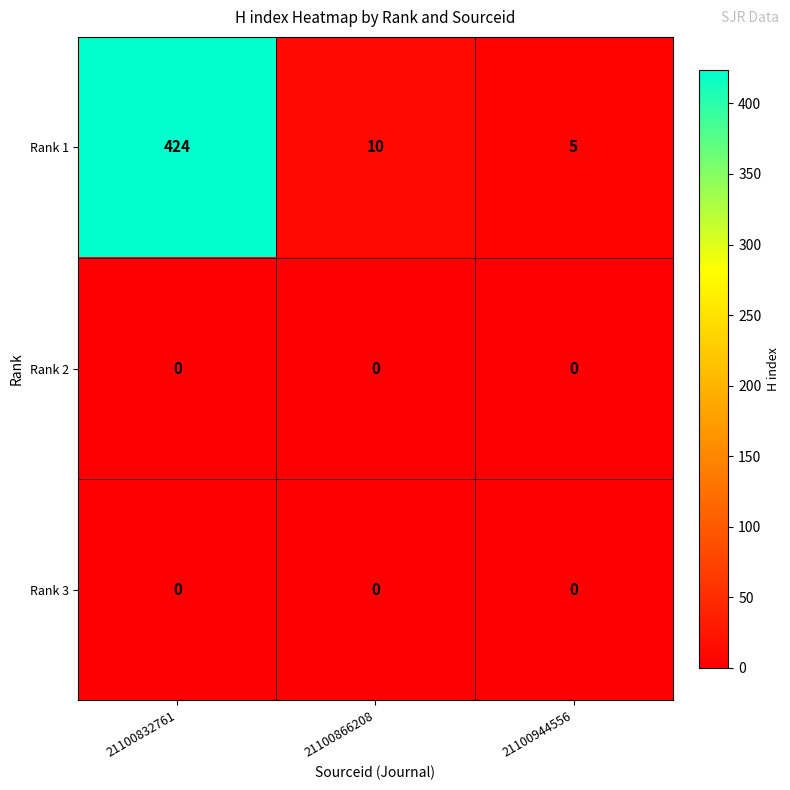

Which series changed the most between 21100832761 and 21100944556?

Rank 1